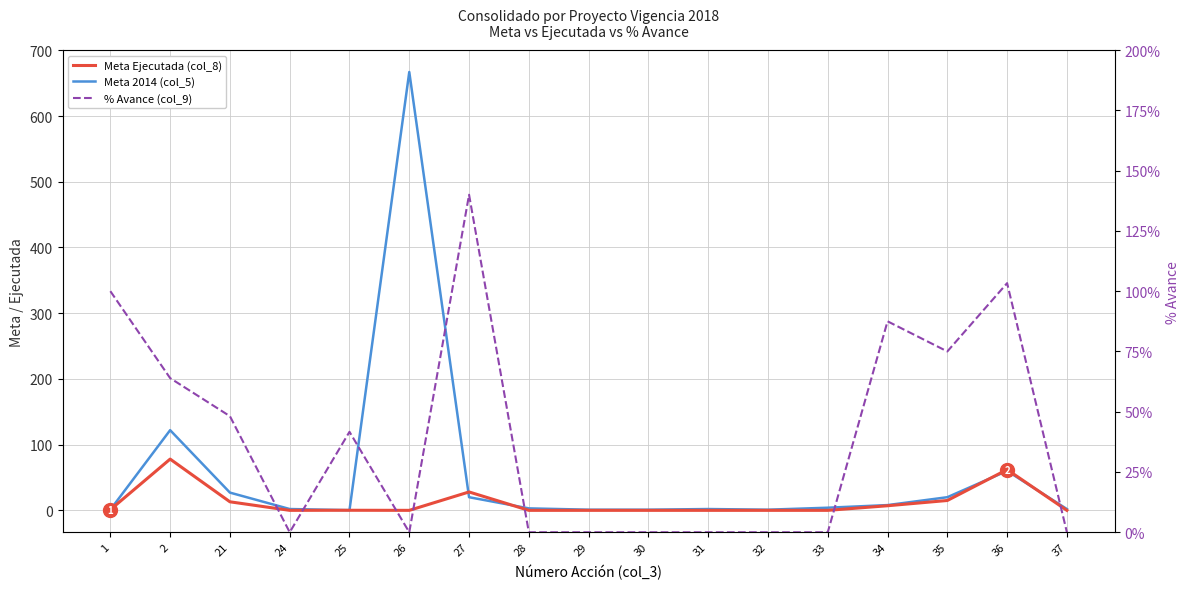

How many lines are shown in the chart?

3